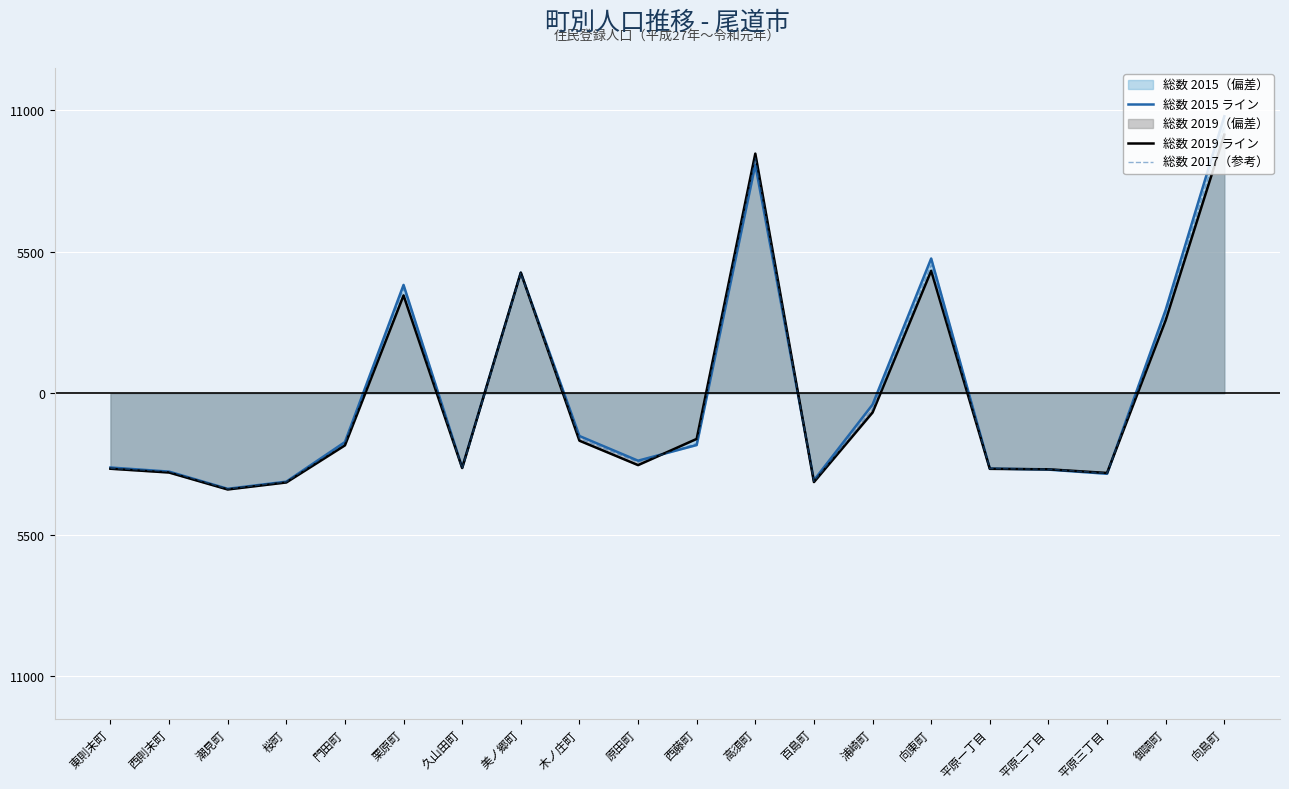

True or false: 総数 2017（参考） has a value of -1589.2 at 桜町.

False